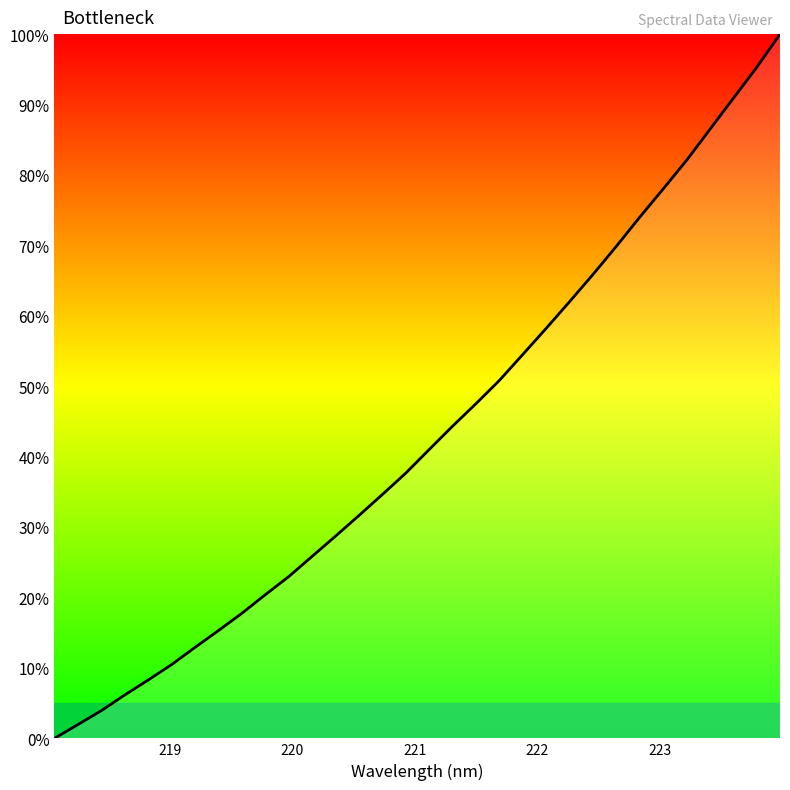

What is the difference between the second highest and second lowest values?

93.3